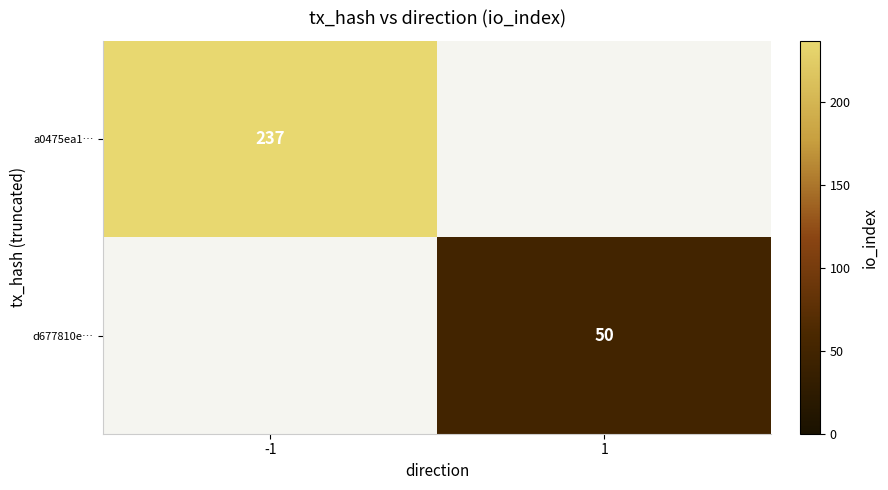

True or false: d677810e… has a value of 50 at 1.

True